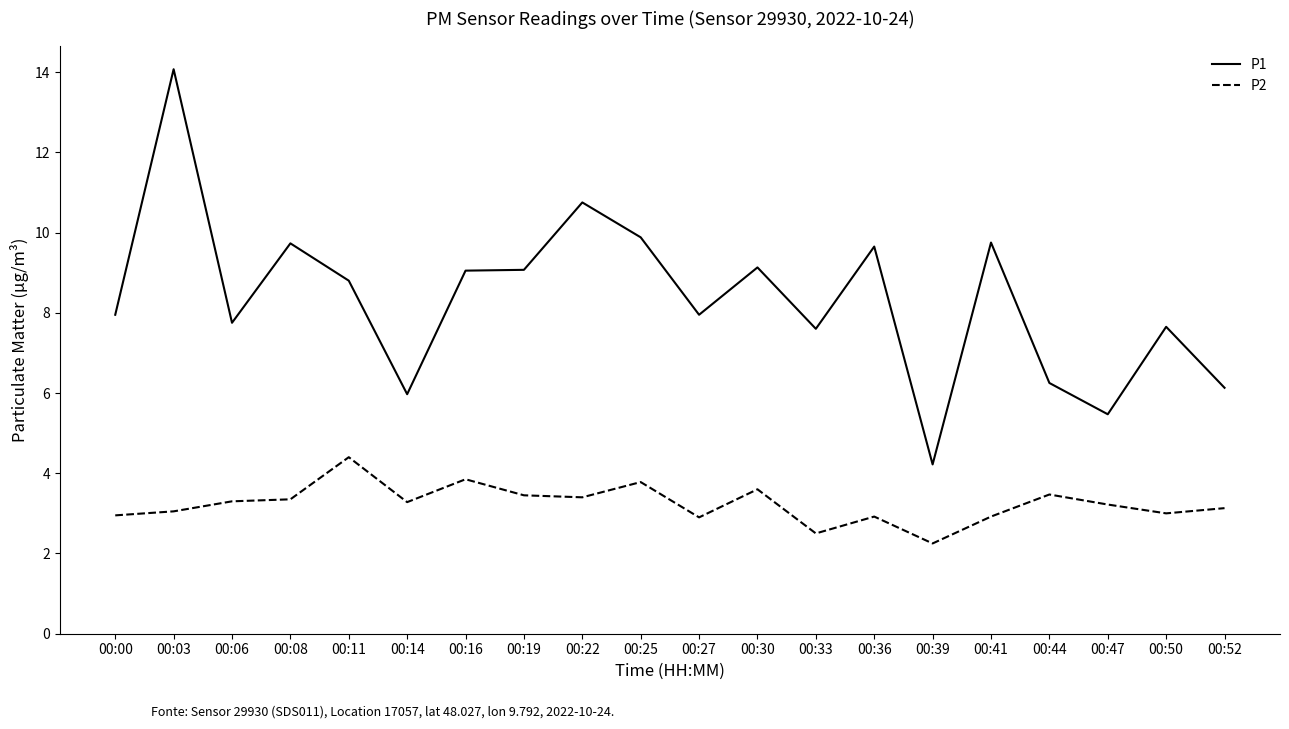

What is the sum of the P1 values at 00:25 and 00:39?

14.1